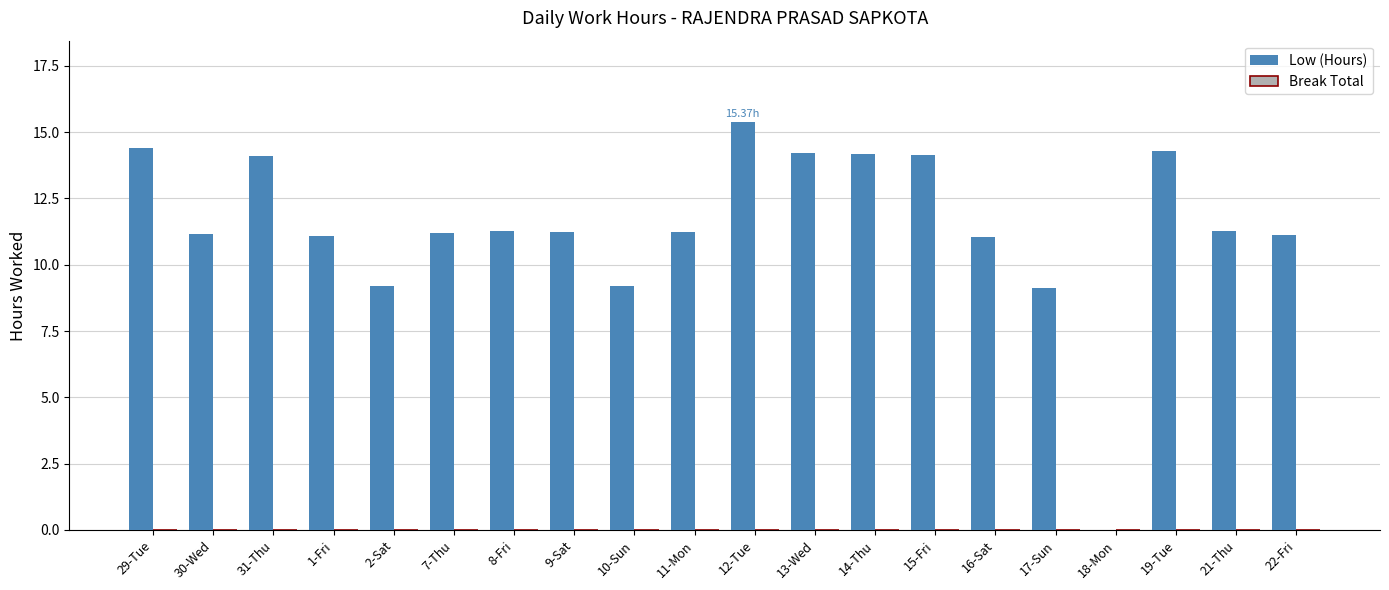

What is the ratio of the value at 8-Fri to the value at 16-Sat?

1.0